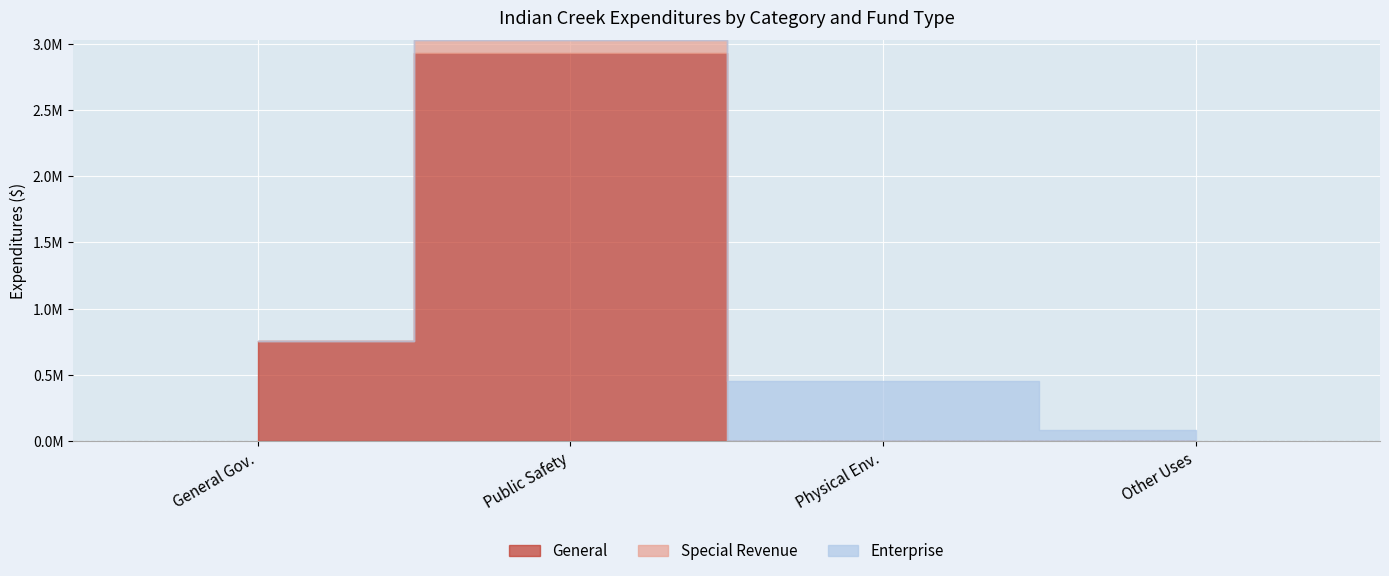

What is the greatest value displayed?

2931225